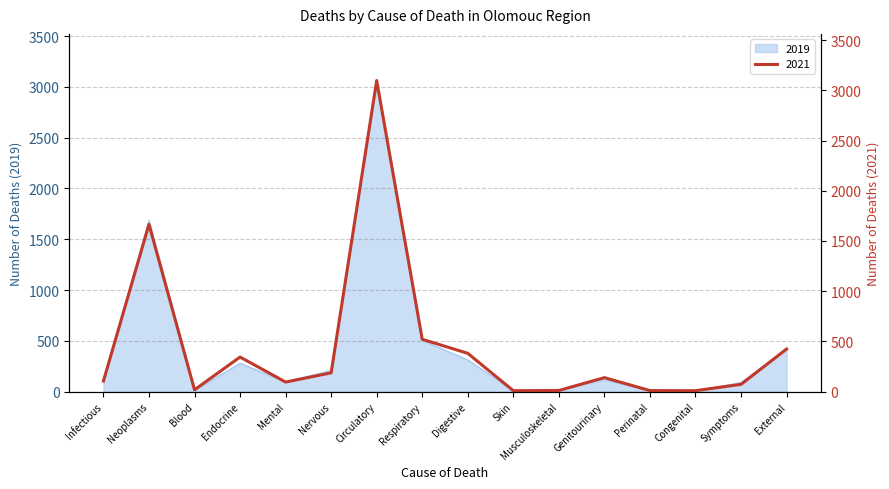

After their last crossing, which series has the higher values: 2021 or 2019?

2021